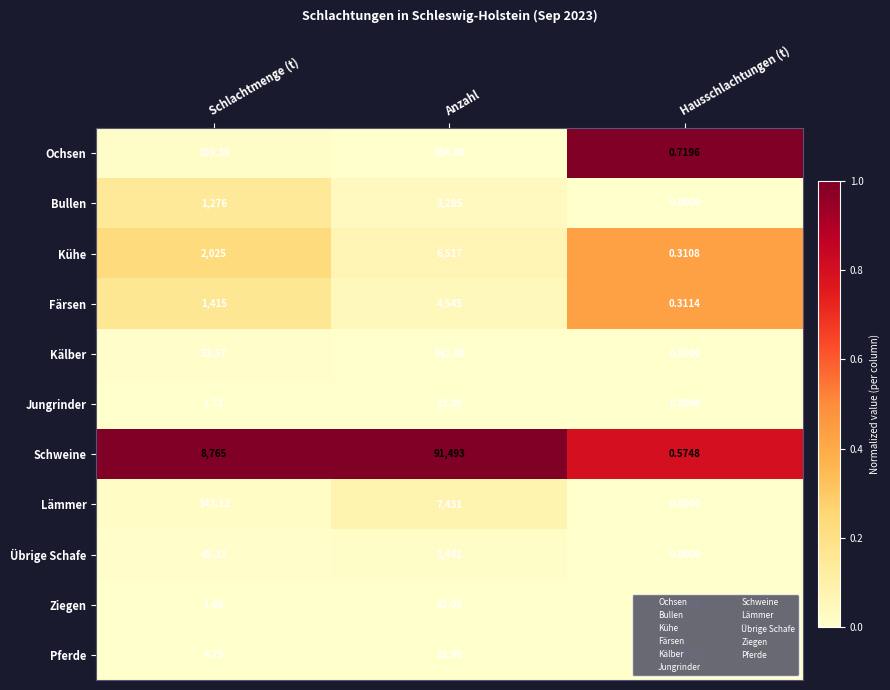

Which series has the largest total across all categories?

Schweine